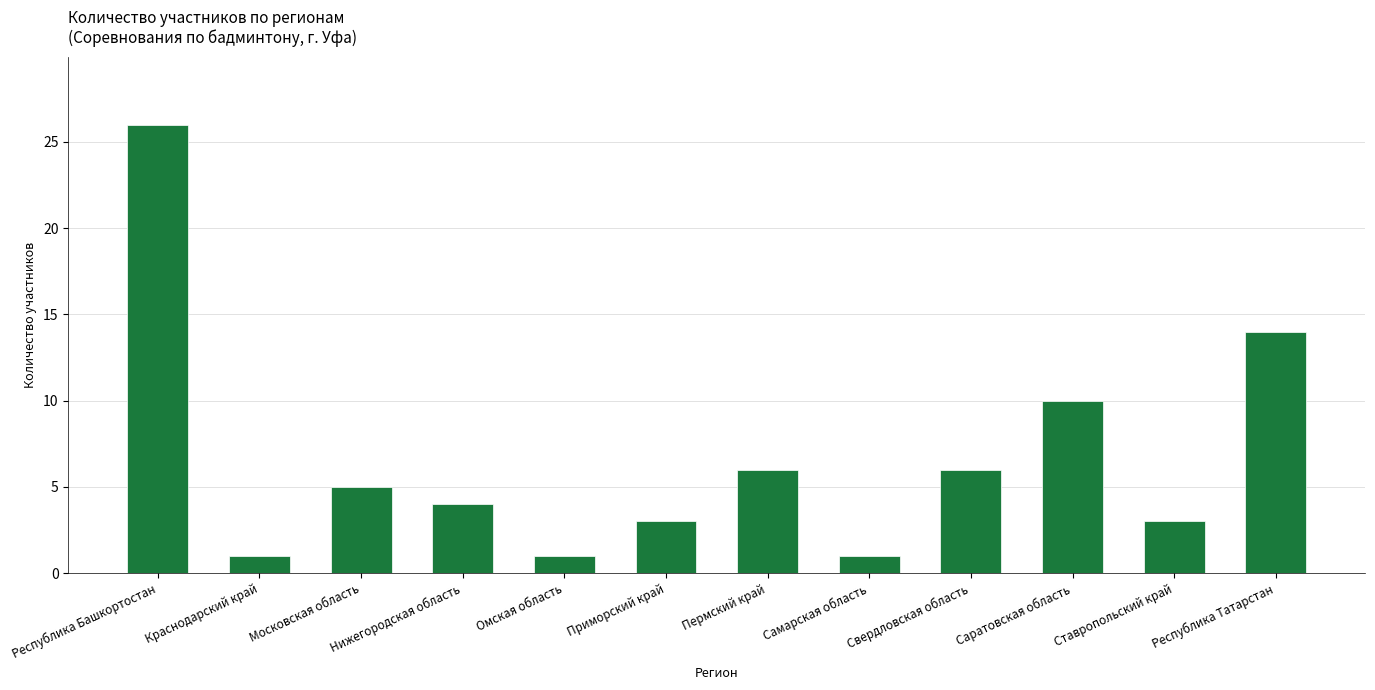

Where is the data nearest to the value 13?

Республика Татарстан